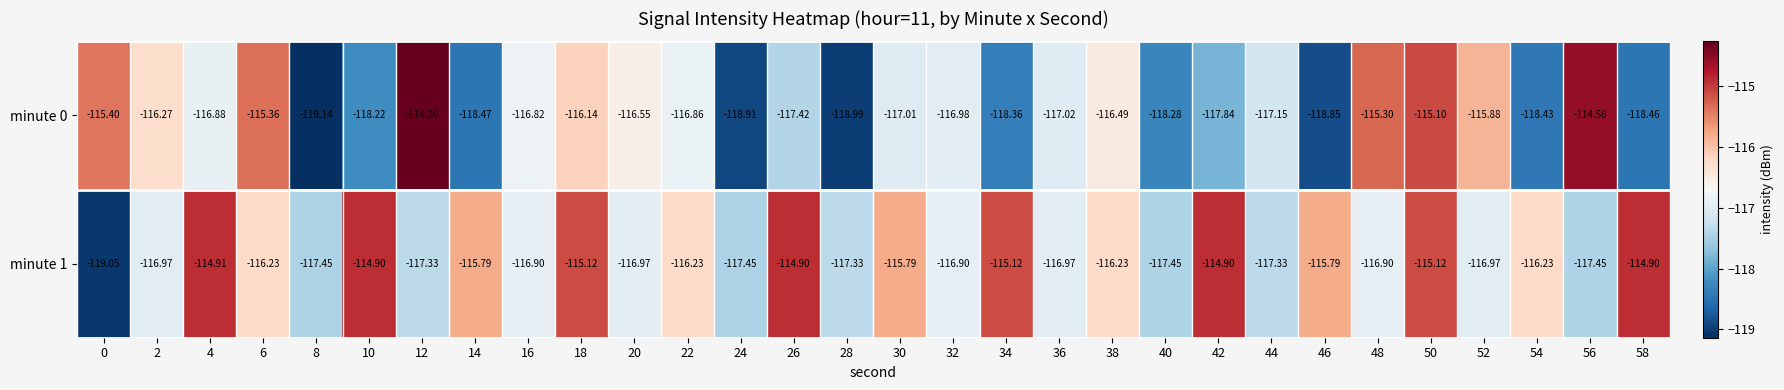

Where does the minute 1 series first go above -116?

4